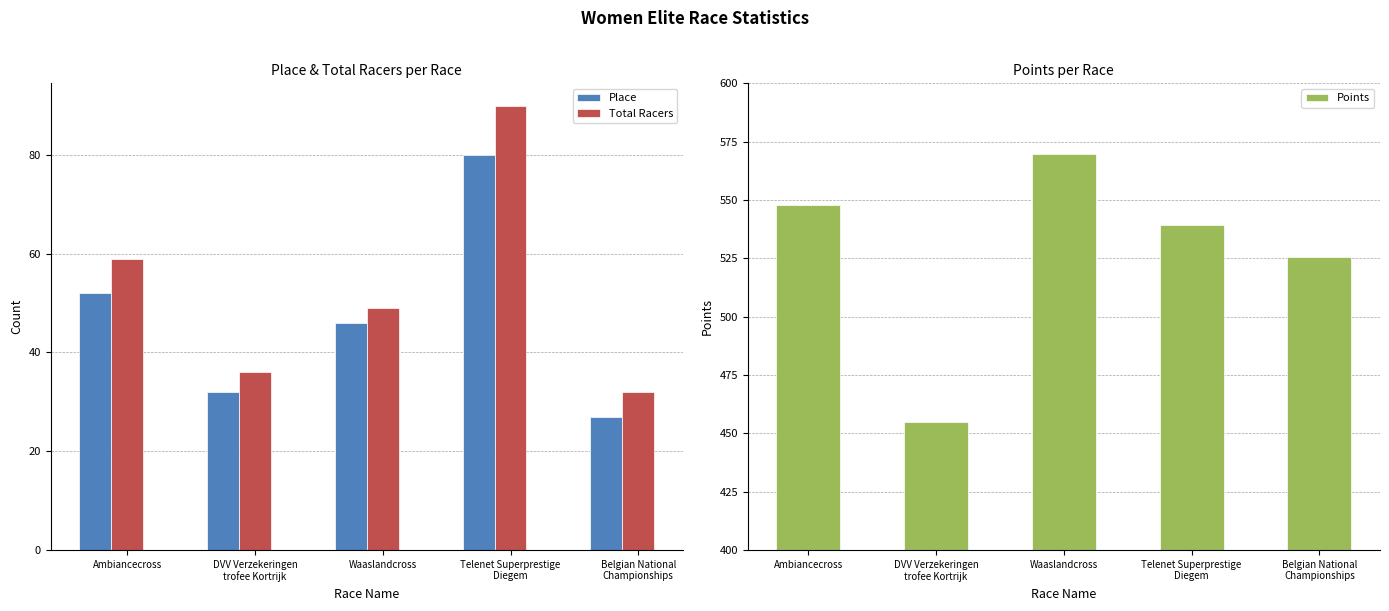

What is the difference between the maximum and minimum values in the Total Racers series?

58